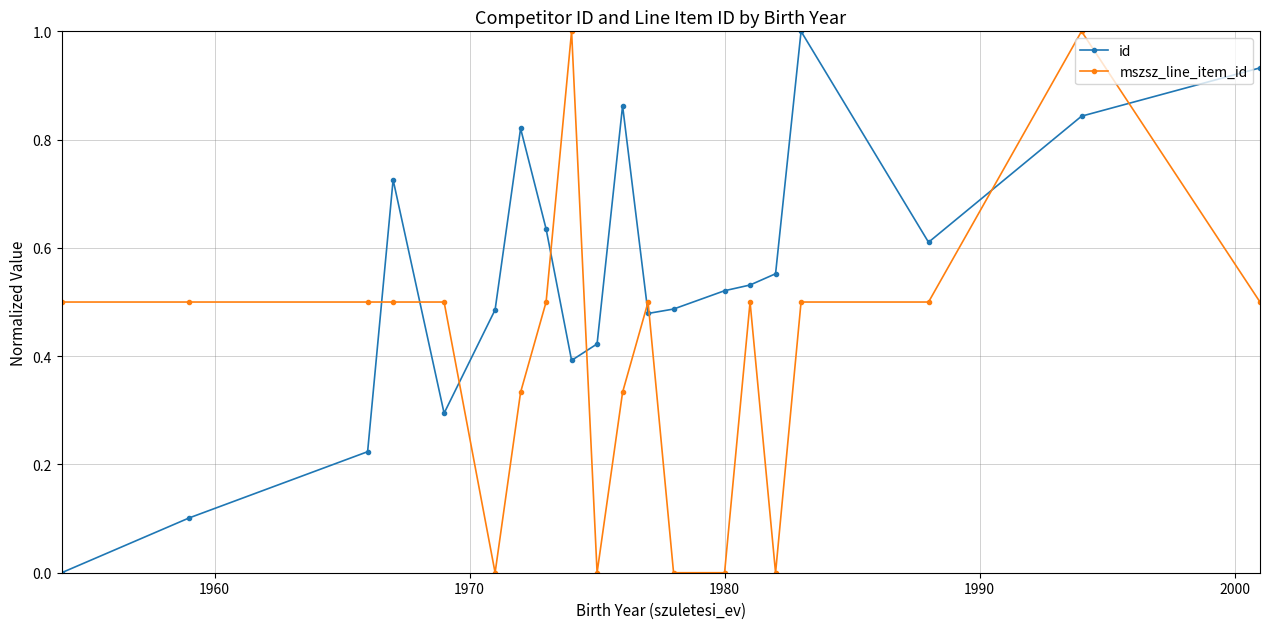

What is the maximum value shown in the chart?

1.0